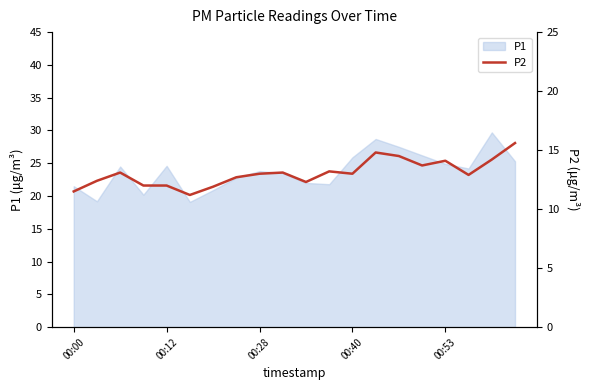

Which has a higher value, 7 or 10?

7